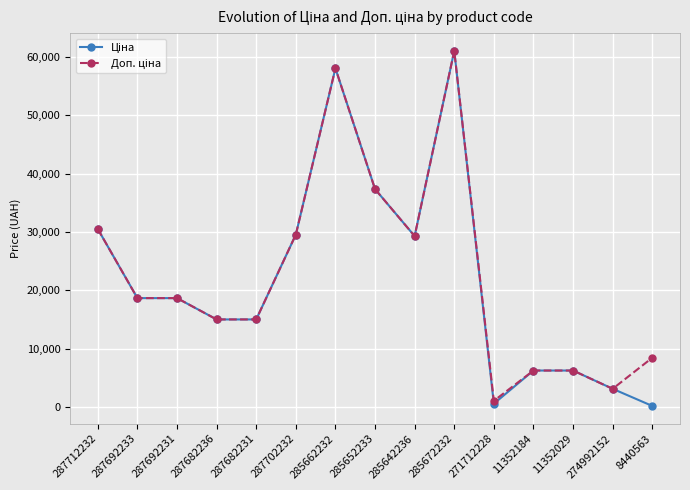

What is the total value across all series at 285662232?

116074.1